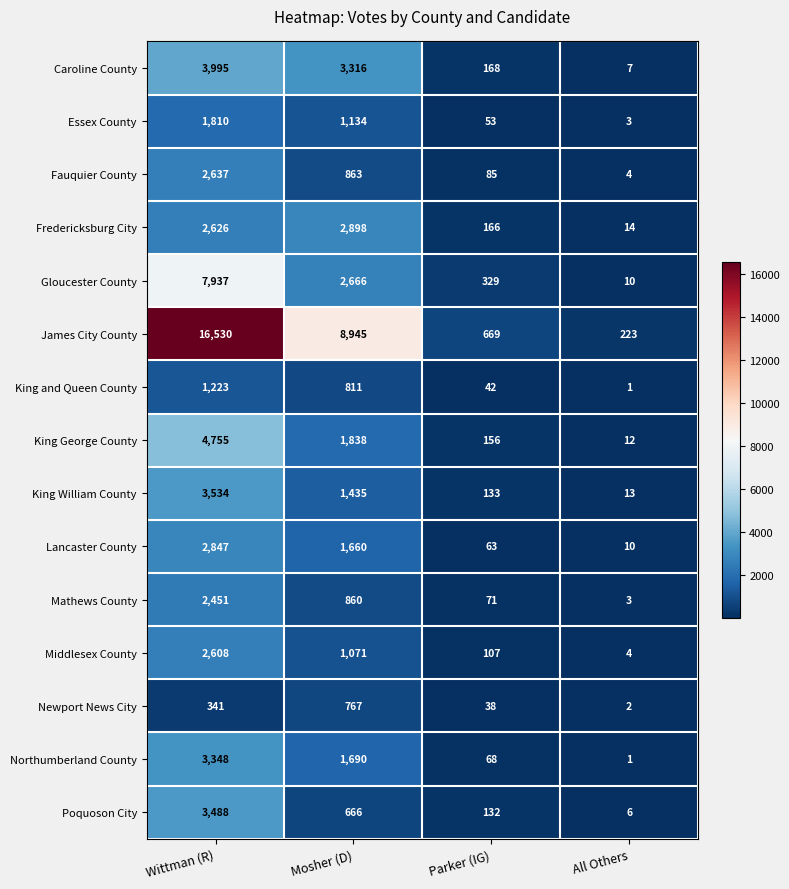

At which category is the sum across all series the highest?

Wittman (R)